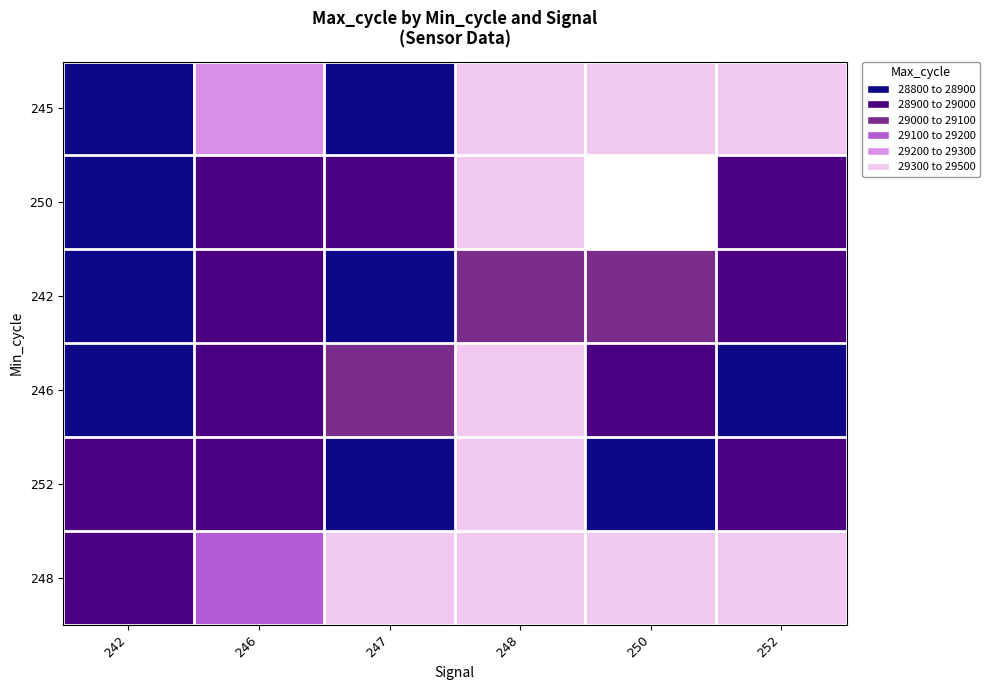

Which category has the highest value across all series?

252